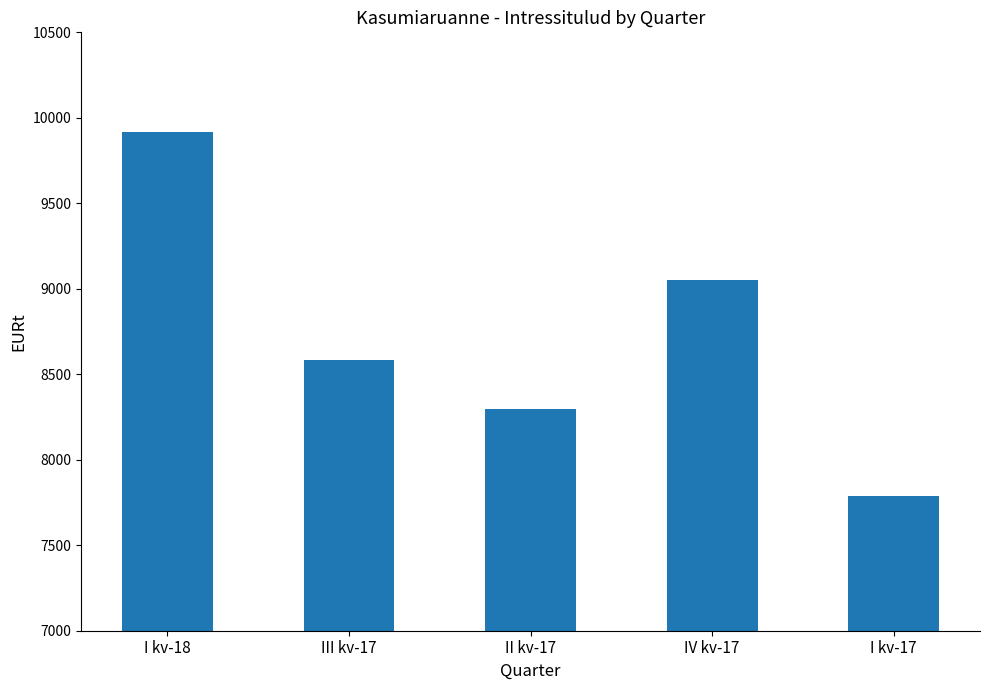

What is the sum of the values at I kv-18 and I kv-17?

17706.3